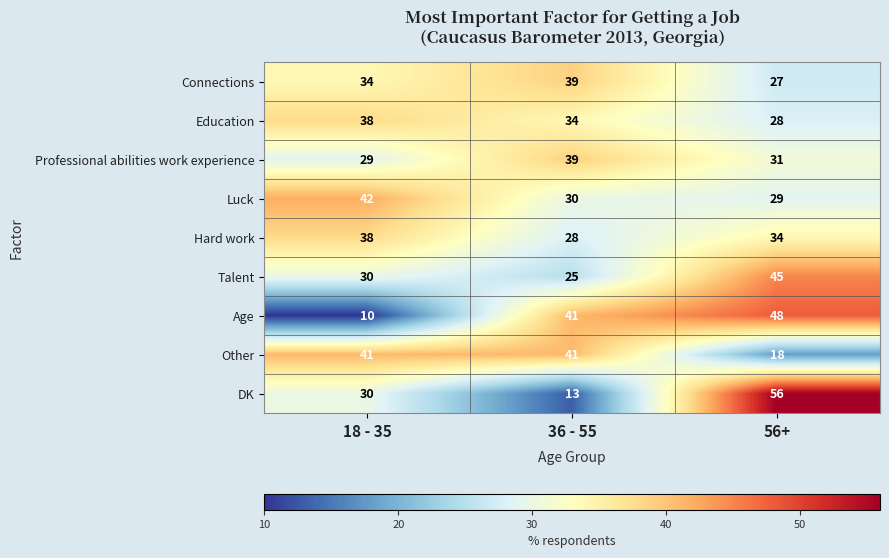

Which series has the largest range (max minus min)?

DK